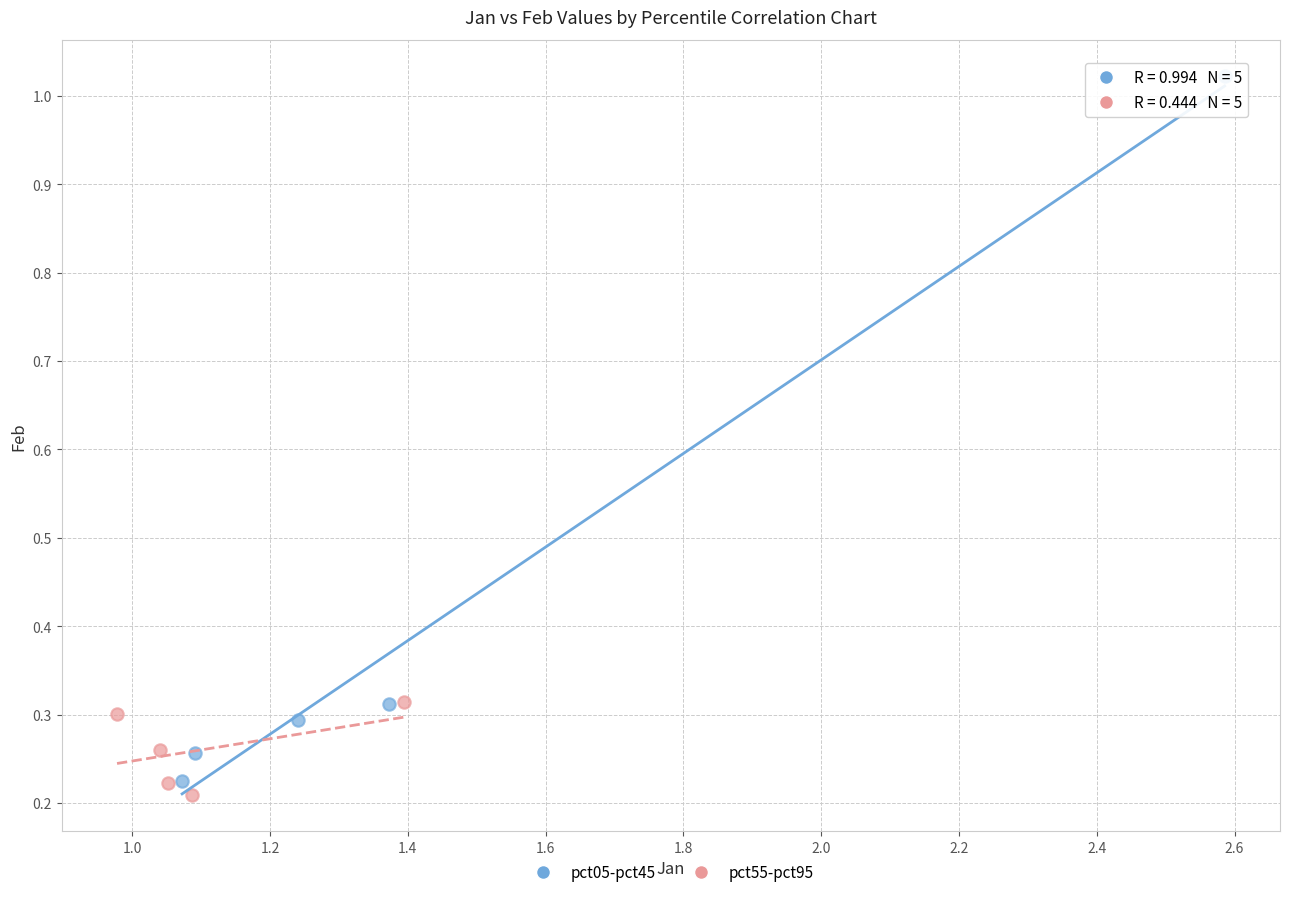

Which series has the largest Y range (max minus min)?

pct05-pct45